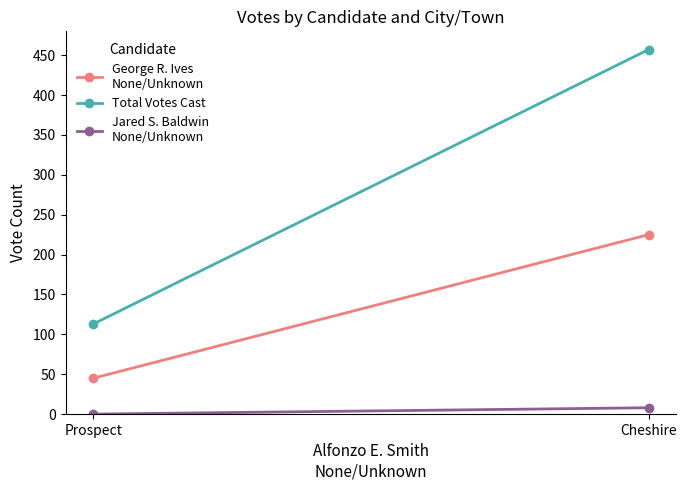

Which category has the lowest value across all series?

Prospect